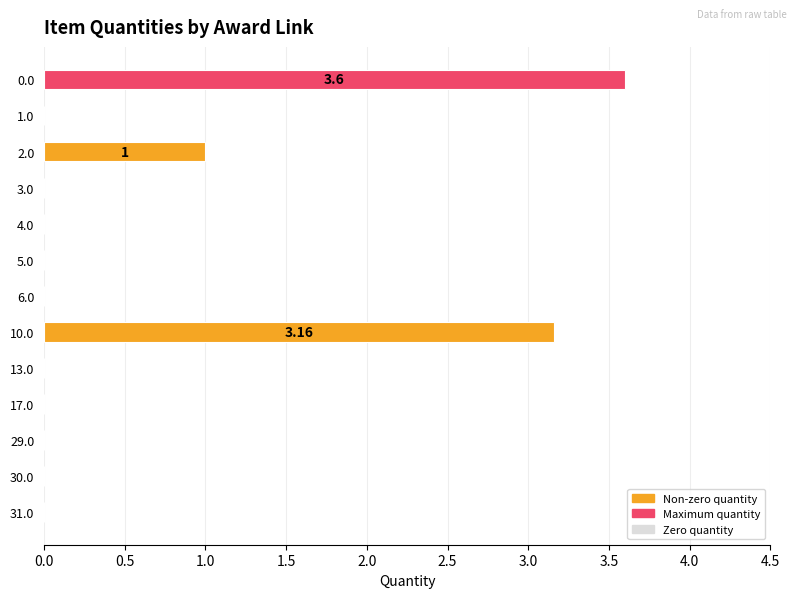

What is the average value?

0.6